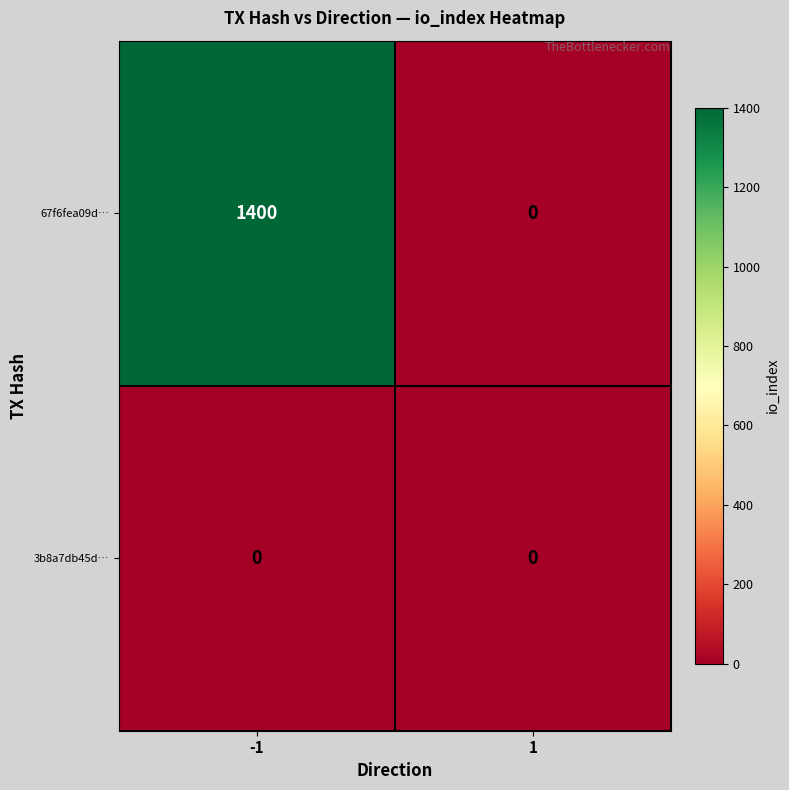

At how many categories does at least one series exceed 523?

1